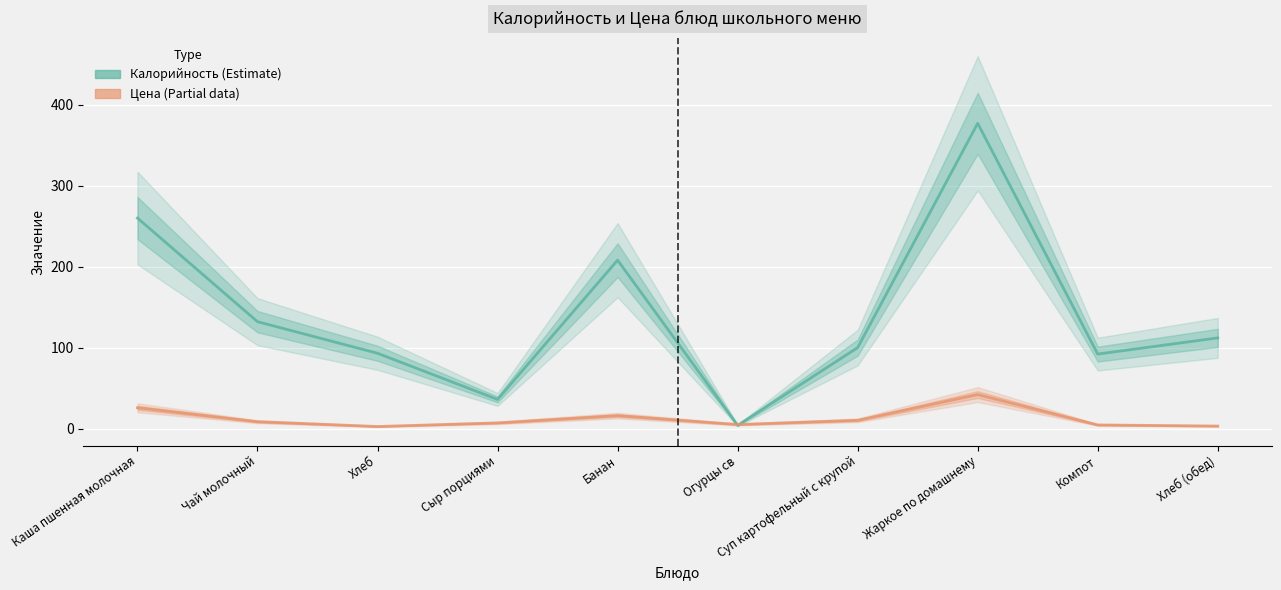

What is the label of the 1st point from the left?

Каша пшенная молочная